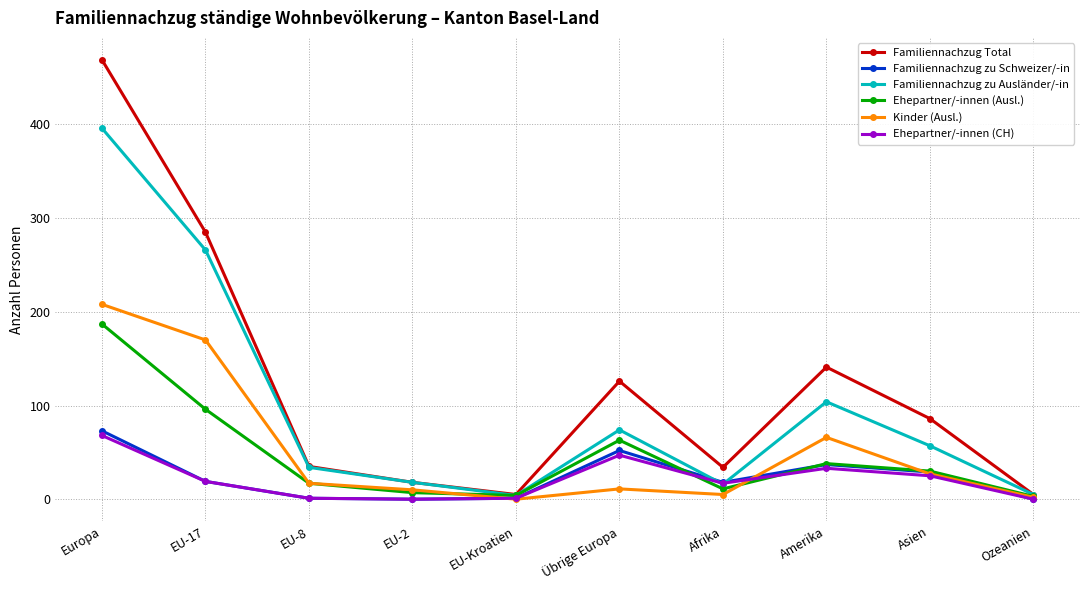

How many data points in Familiennachzug zu Ausländer/-in are less than 57?

5